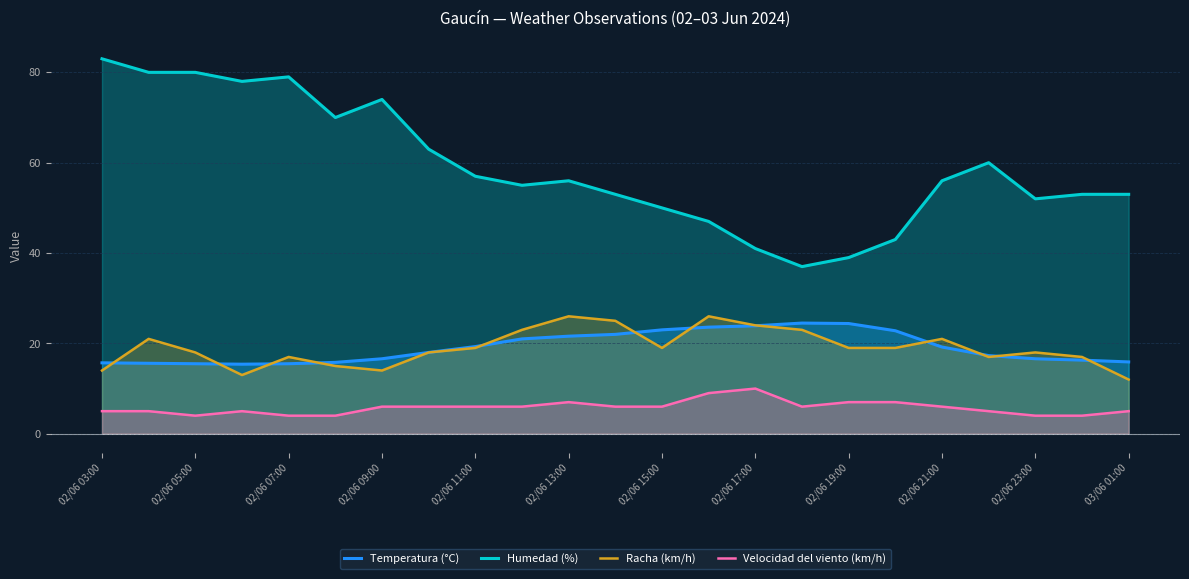

Count the number of categories in the chart.

23